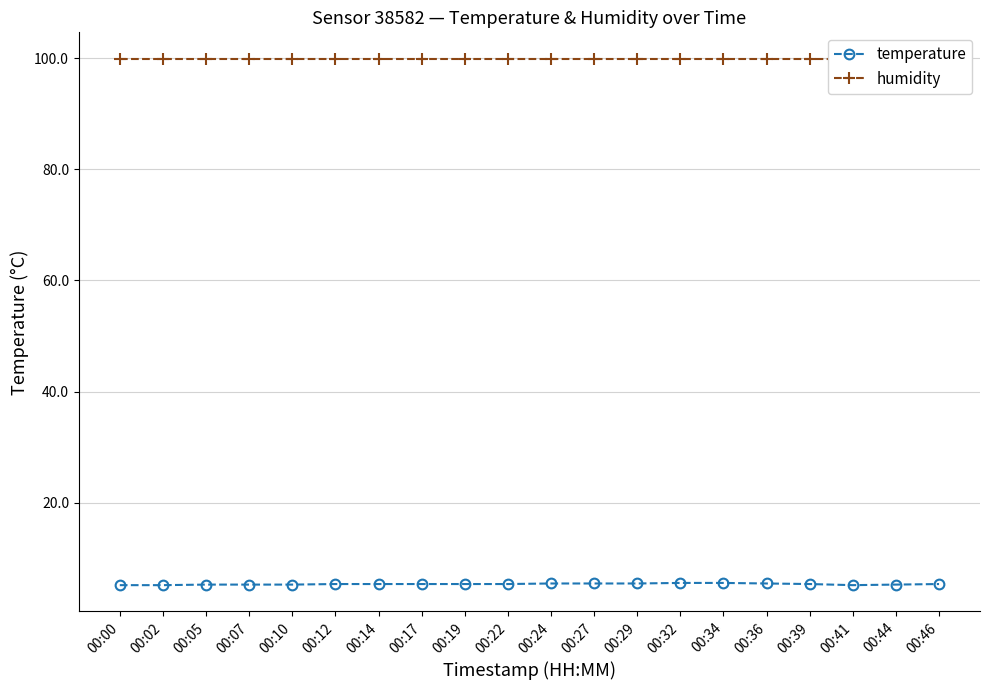

Reading left to right, what are all the values shown in this chart?

temperature: 5.2	5.2	5.3	5.3	5.3	5.4	5.4	5.4	5.4	5.4	5.5	5.5	5.5	5.6	5.6	5.5	5.4	5.2	5.3	5.4
humidity: 99.9	99.9	99.9	99.9	99.9	99.9	99.9	99.9	99.9	99.9	99.9	99.9	99.9	99.9	99.9	99.9	99.9	99.9	99.9	99.9